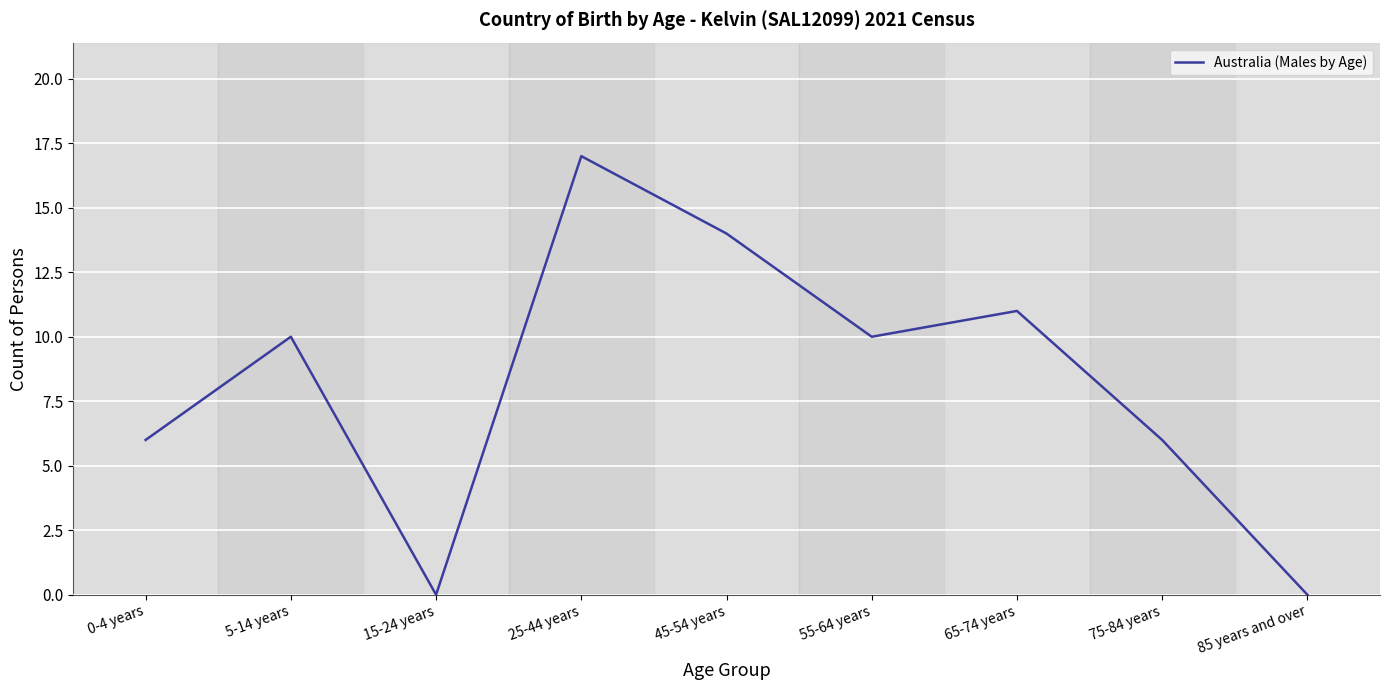

What is the approximate value at 55-64 years, to the nearest 5?

10